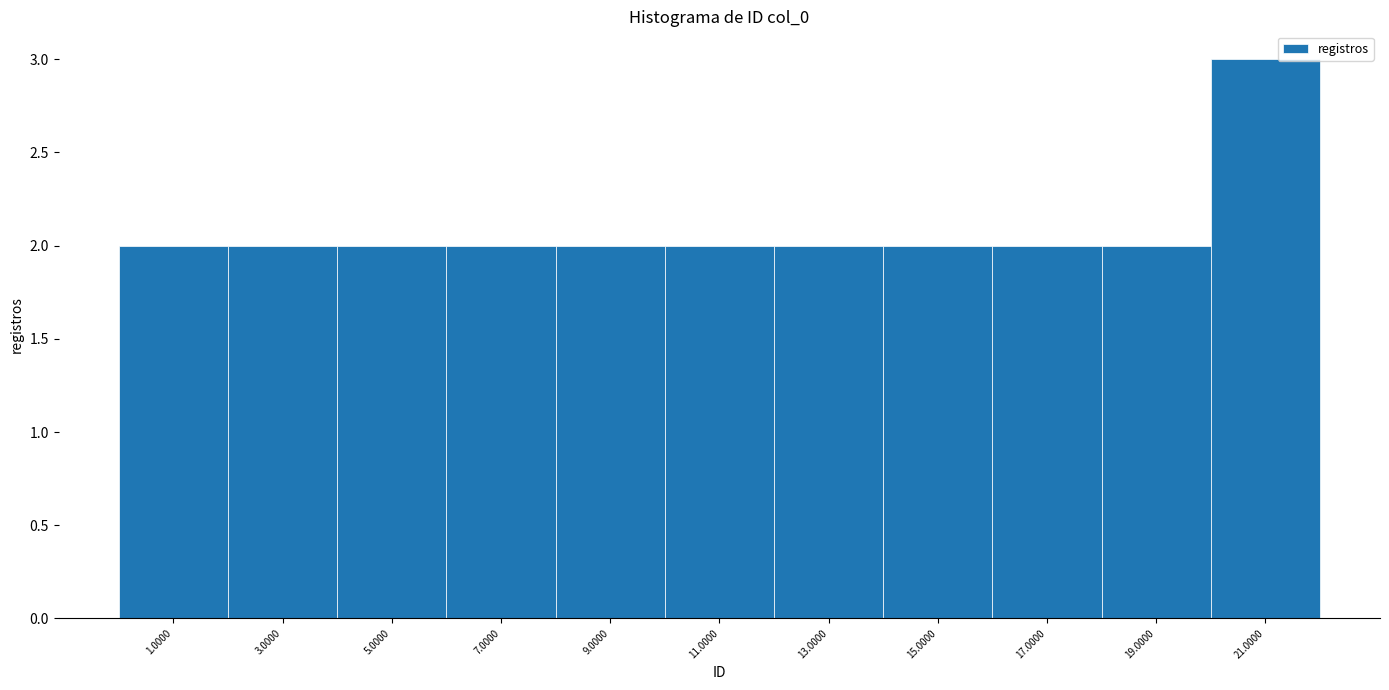

Reading right to left, list all the values displayed in this chart.

21.0000=3	19.0000=2	17.0000=2	15.0000=2	13.0000=2	11.0000=2	9.0000=2	7.0000=2	5.0000=2	3.0000=2	1.0000=2